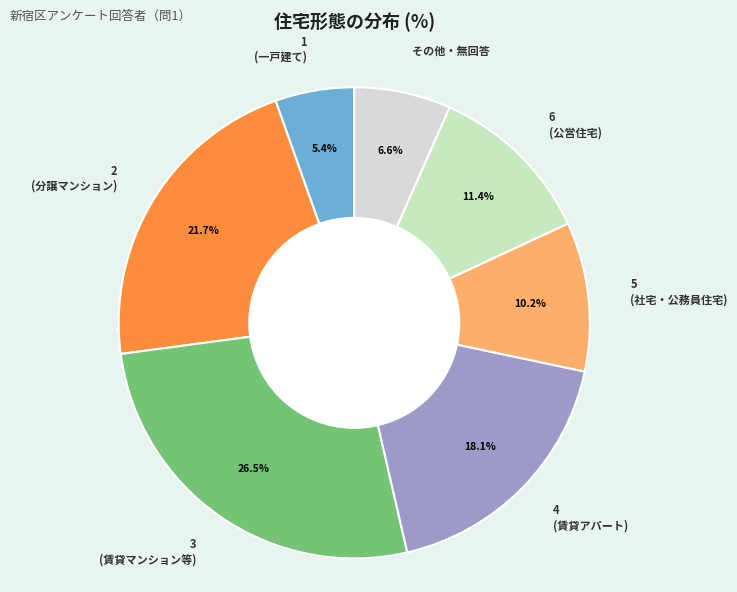

Rank the categories by value from lowest to highest.

1 (一戸建て), その他・無回答, 5 (社宅・公務員住宅), 6 (公営住宅), 4 (賃貸アパート), 2 (分譲マンション), 3 (賃貸マンション等)